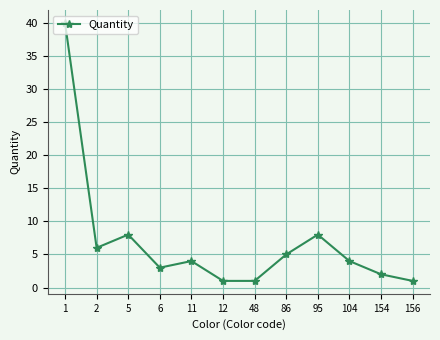

The chart shows a value of 6 at 2. True or false?

True